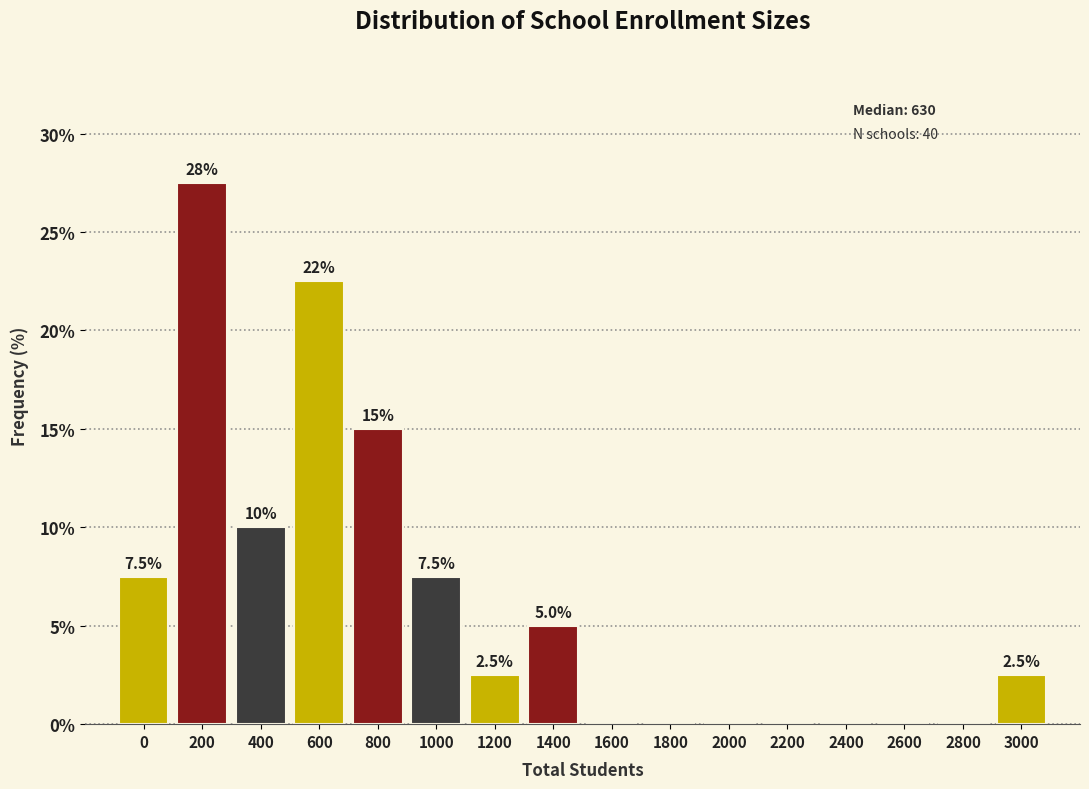

Reading left to right, transcribe all the data shown in this chart.

0=7.5	200=27.5	400=10.0	600=22.5	800=15.0	1000=7.5	1200=2.5	1400=5.0	1600=0.0	1800=0.0	2000=0.0	2200=0.0	2400=0.0	2600=0.0	2800=0.0	3000=2.5